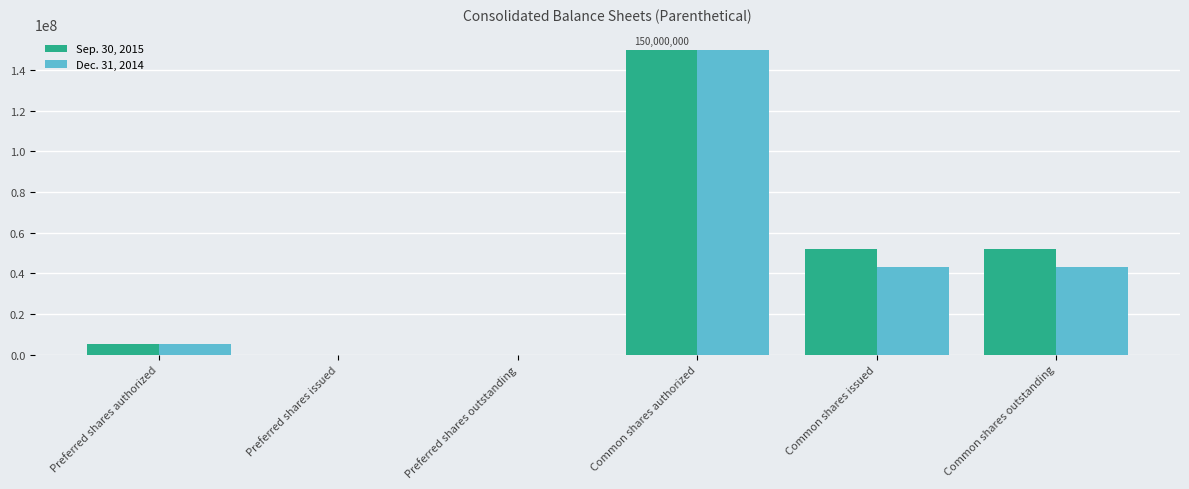

At which category is the sum across all series the highest?

Common shares authorized